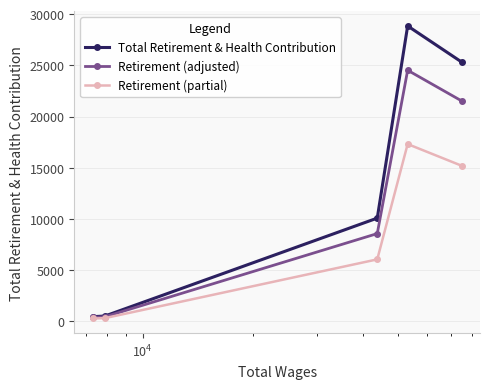

Rank the series by their average value, from lowest to highest.

Retirement (partial), Retirement (adjusted), Total Retirement & Health Contribution